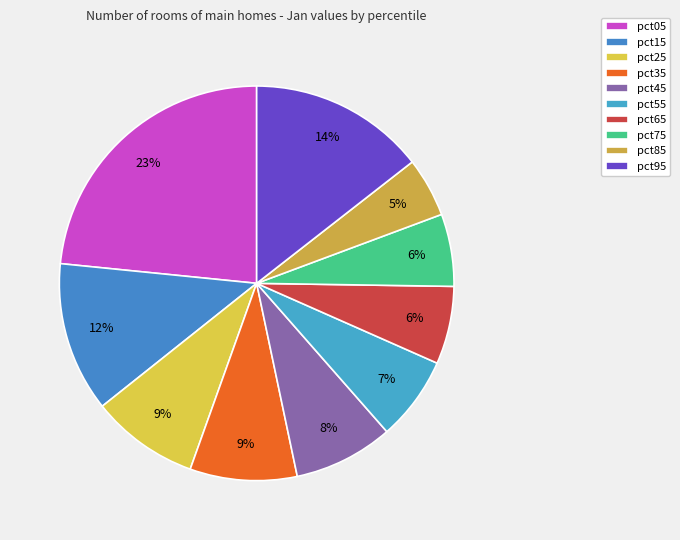

Rank the categories by value from highest to lowest.

pct05, pct95, pct15, pct25, pct35, pct45, pct55, pct65, pct75, pct85